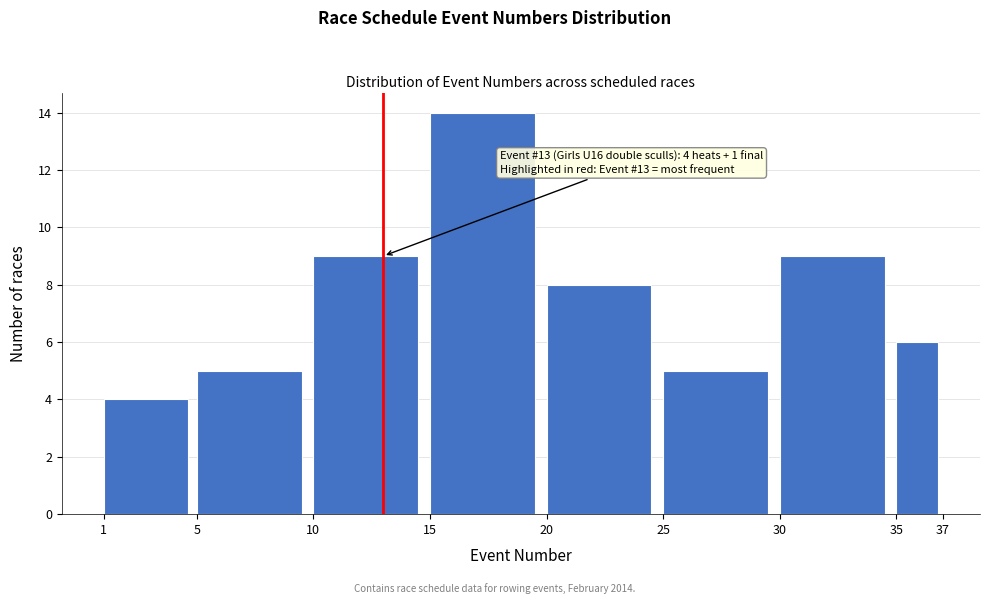

Which range on the x-axis has the tallest bar?

15 to 20